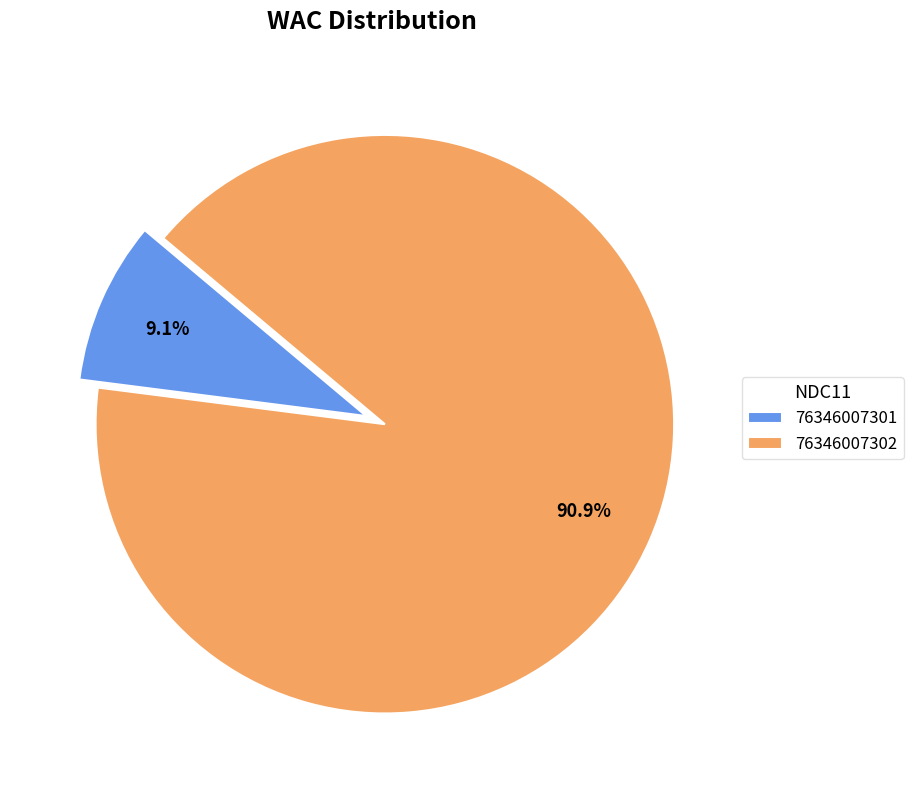

Does 76346007301 represent more than half of the total?

No